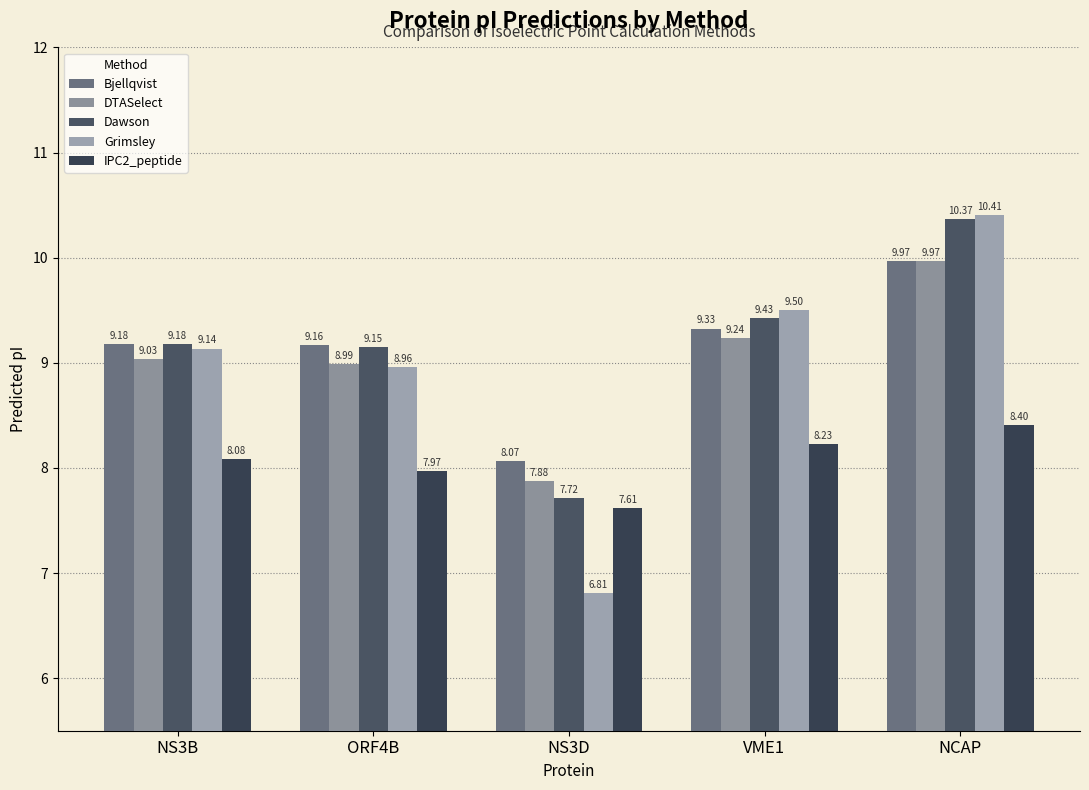

Rank the series at ORF4B from highest to lowest value.

Bjellqvist, Dawson, DTASelect, Grimsley, IPC2_peptide